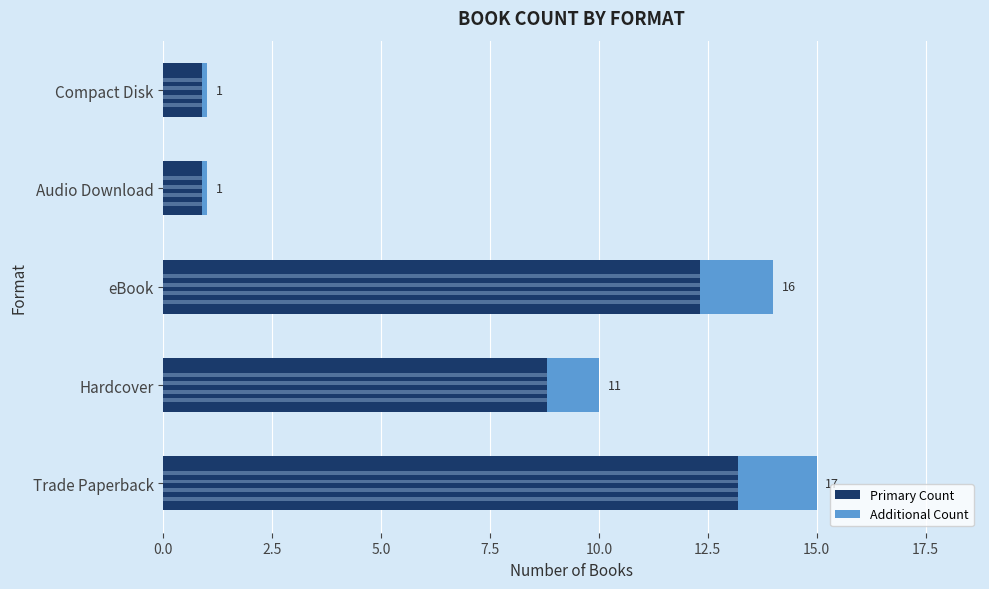

What is the sum of all Primary Count values?

36.1